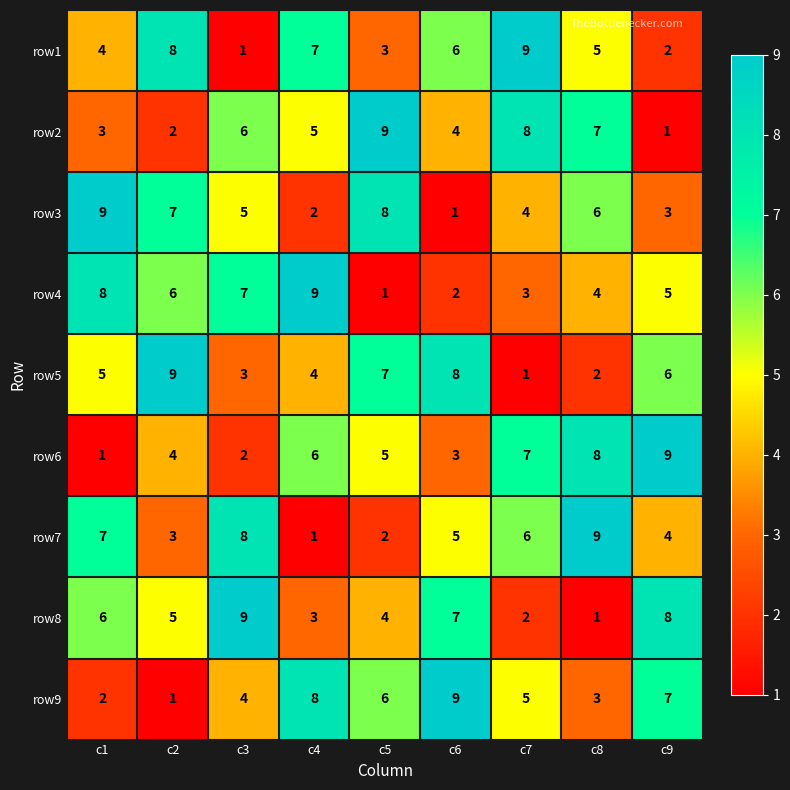

Where is row3 nearest to the value 5?

c3